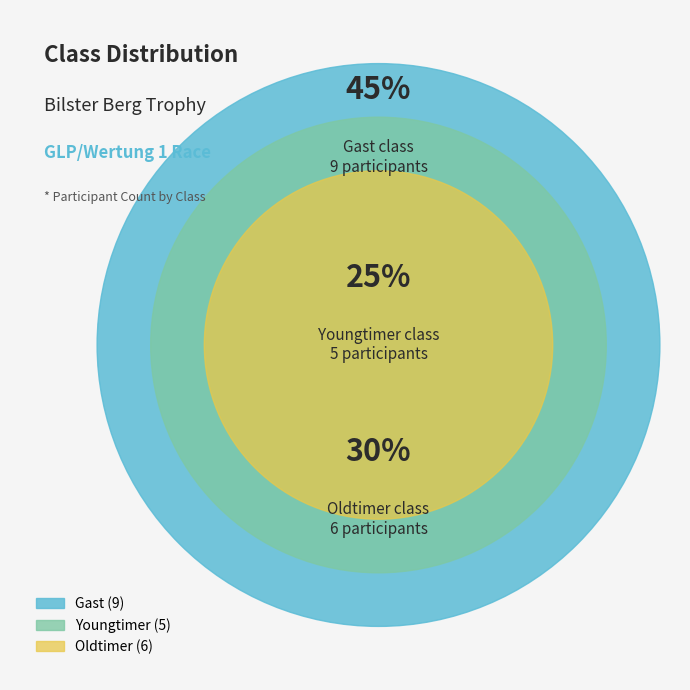

Which slice is the smallest?

Youngtimer